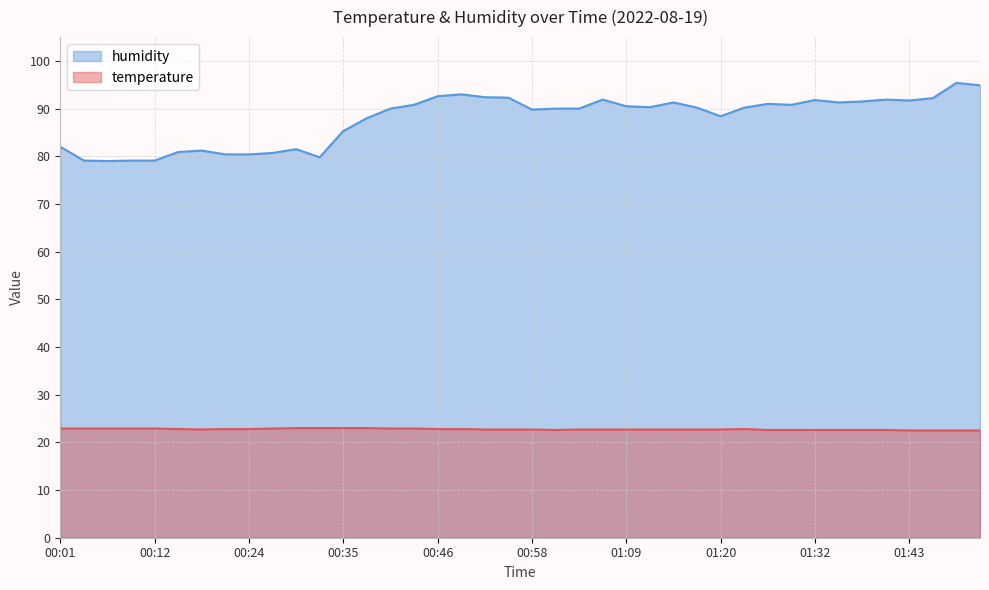

What is the average value of the temperature series?

22.7